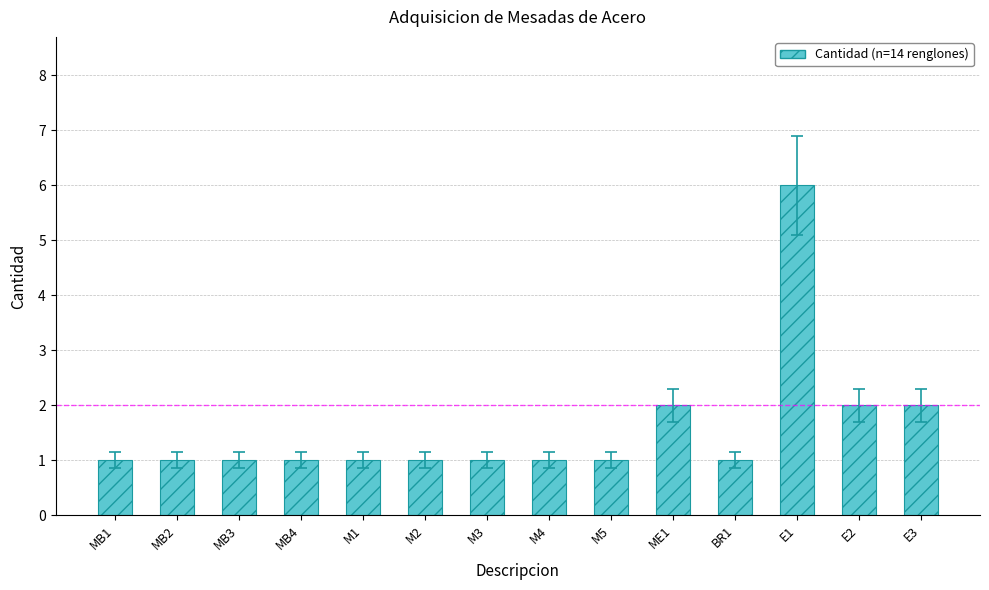

The value at E1 is 6. True or false?

True